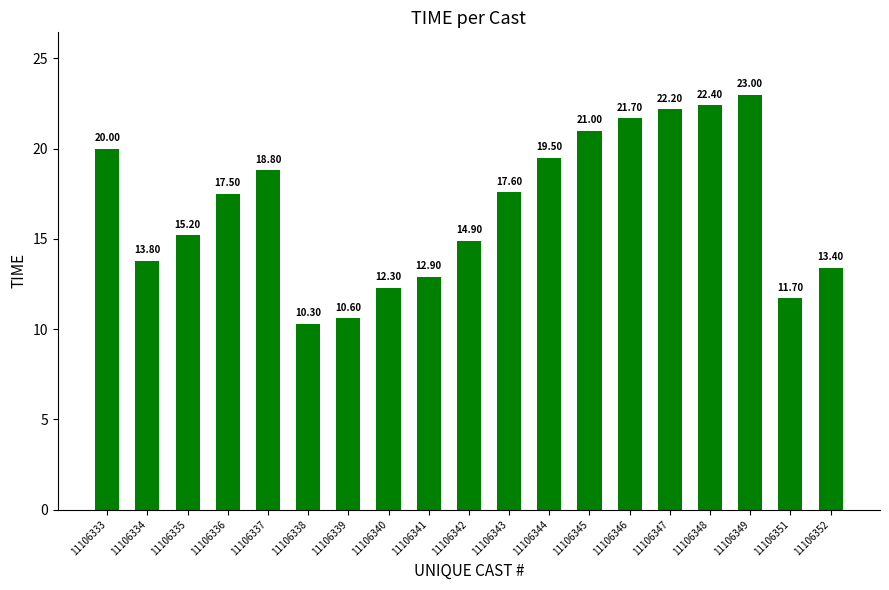

What value does the data have at 11106344?

19.5